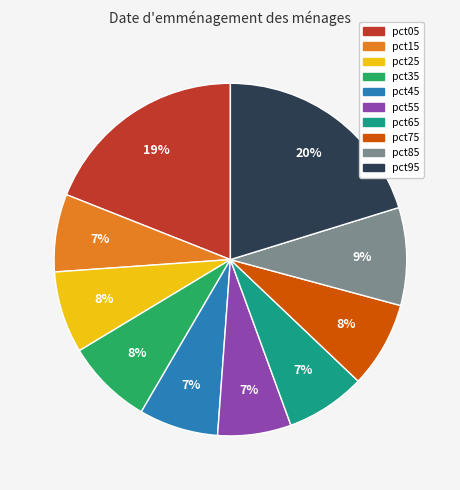

To the nearest percent, what is the combined percentage of pct75 and pct95?

28%